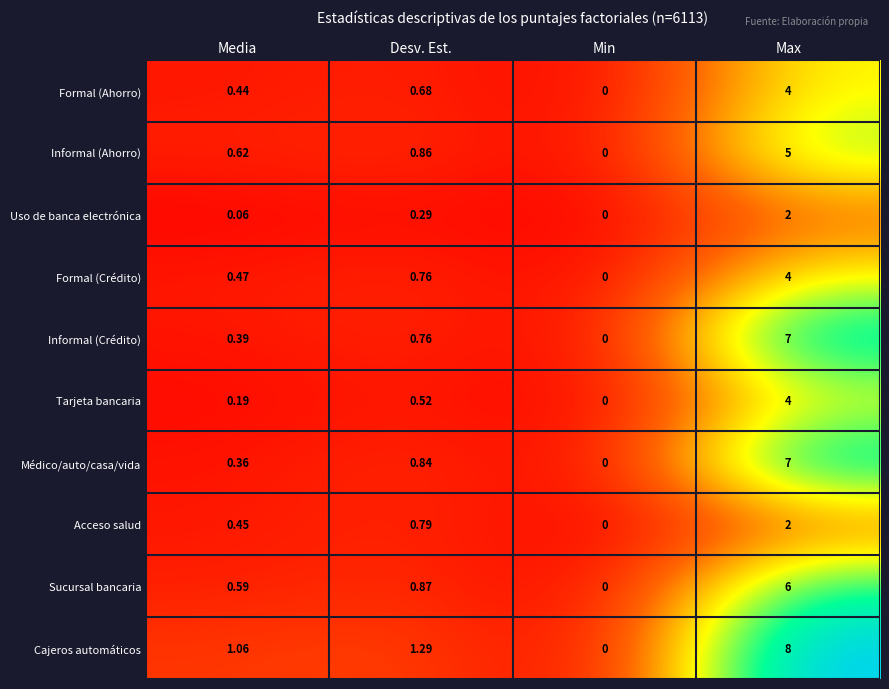

Is the value of Acceso salud at Desv. Est. greater than the value of Sucursal bancaria at Max?

No